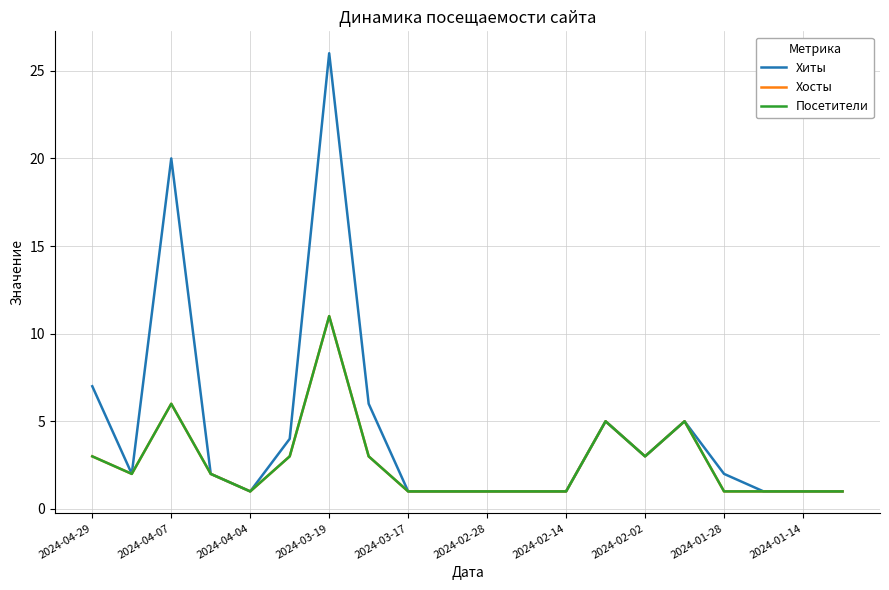

True or false: Хиты and Посетители cross at least once.

False